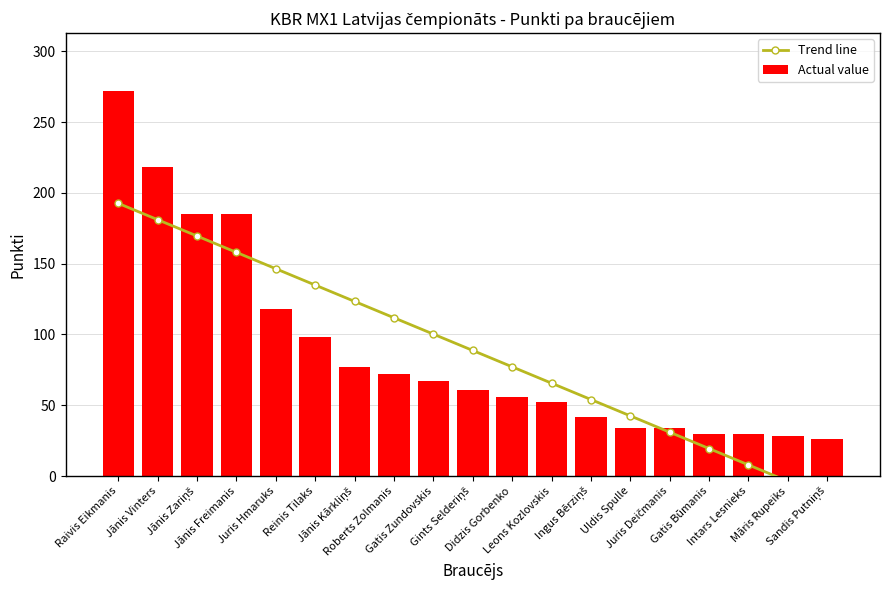

What is the difference between the maximum and minimum values in the Actual value series?

246